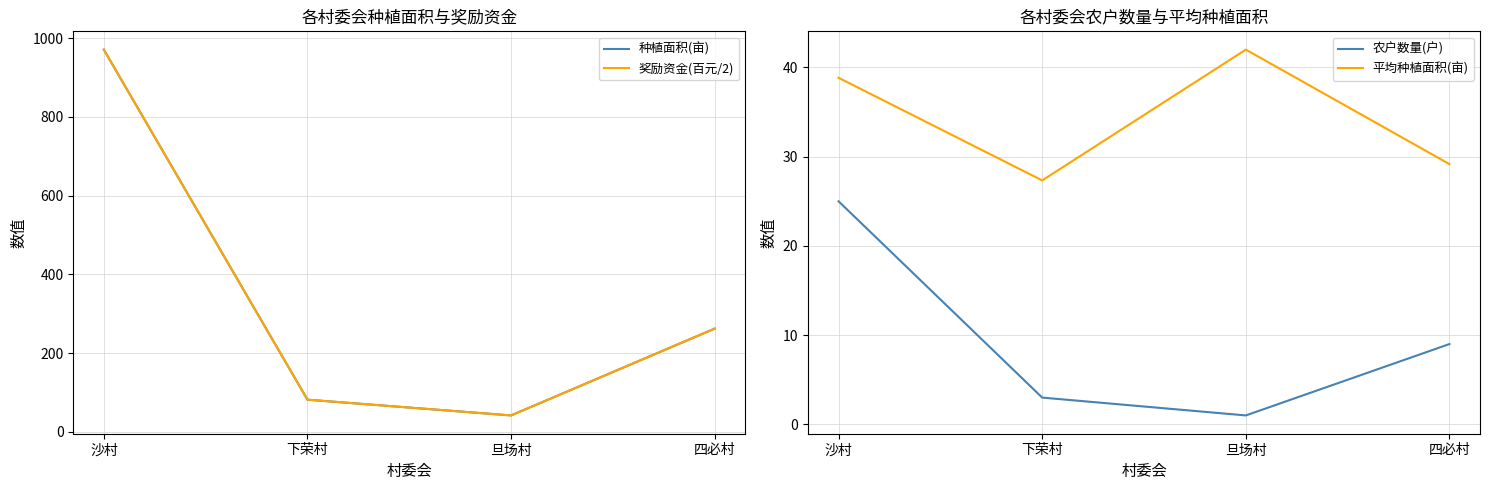

What is the total value across all series at 沙村?

2005.9